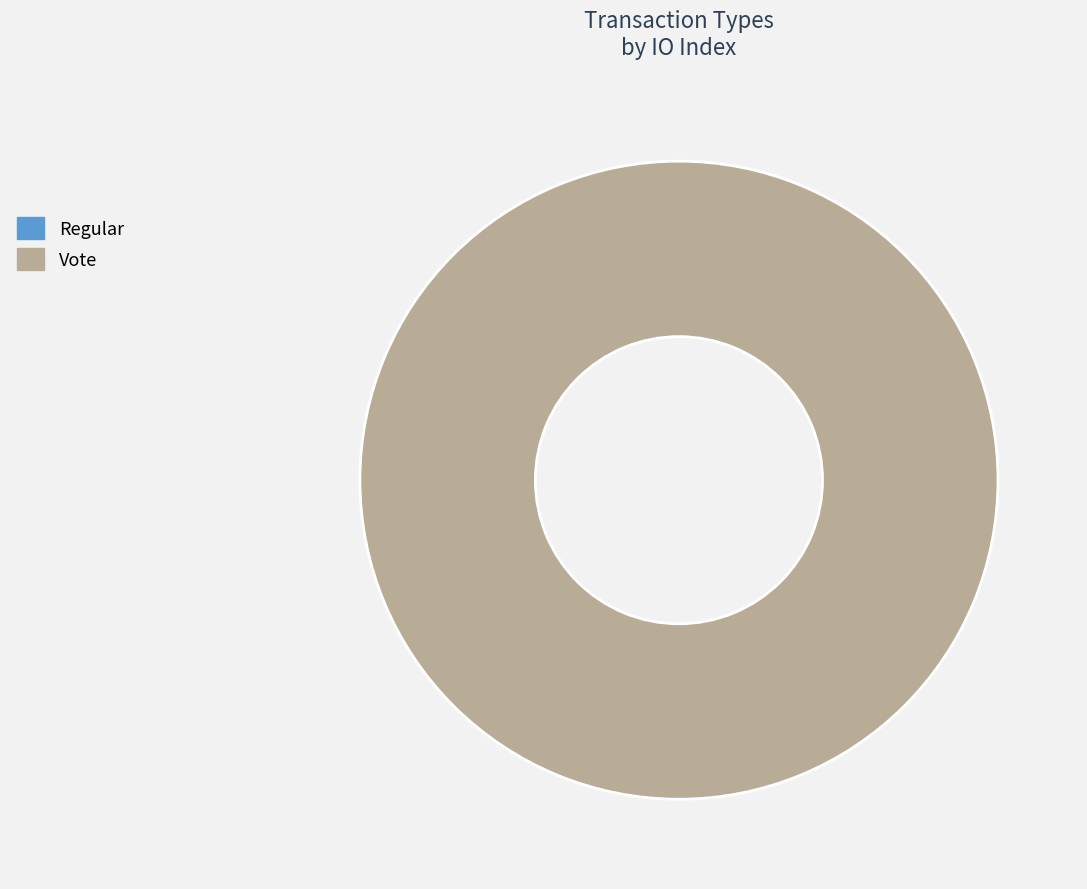

What is the smallest slice in the pie chart?

Regular